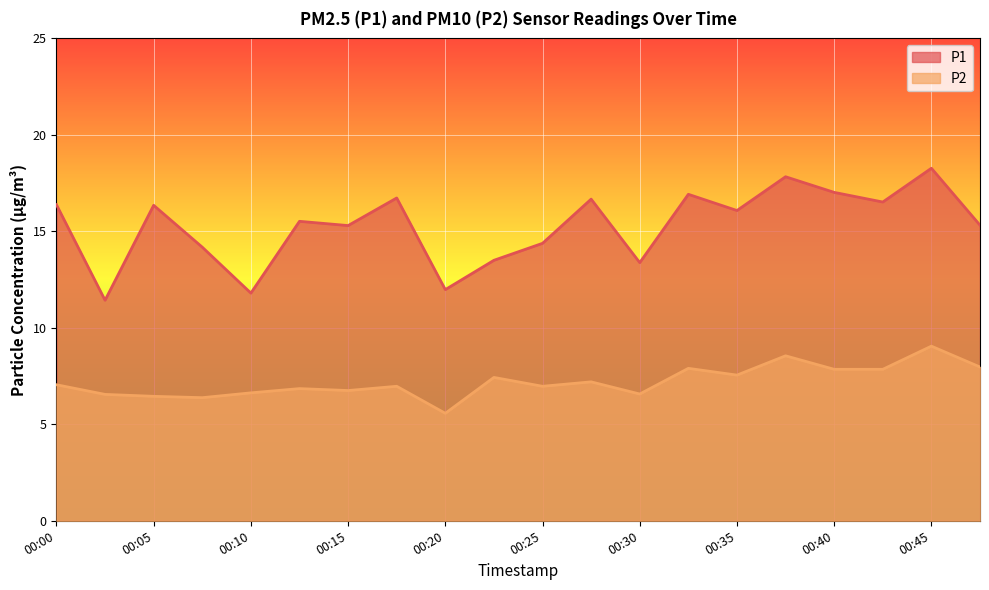

True or false: P2 and P1 intersect in this chart.

False